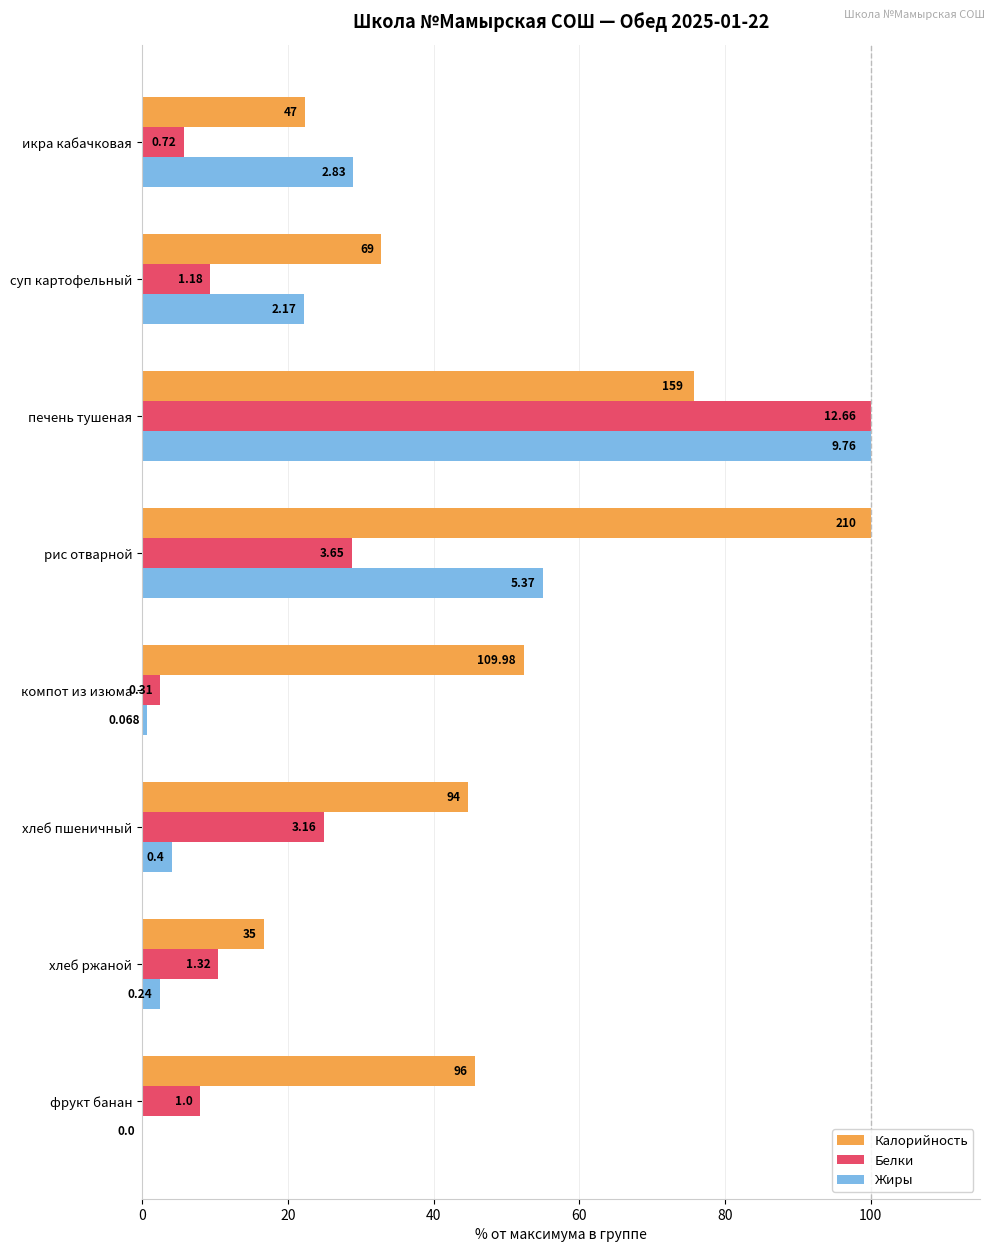

What are all the series names shown in the legend?

Калорийность, Белки, Жиры